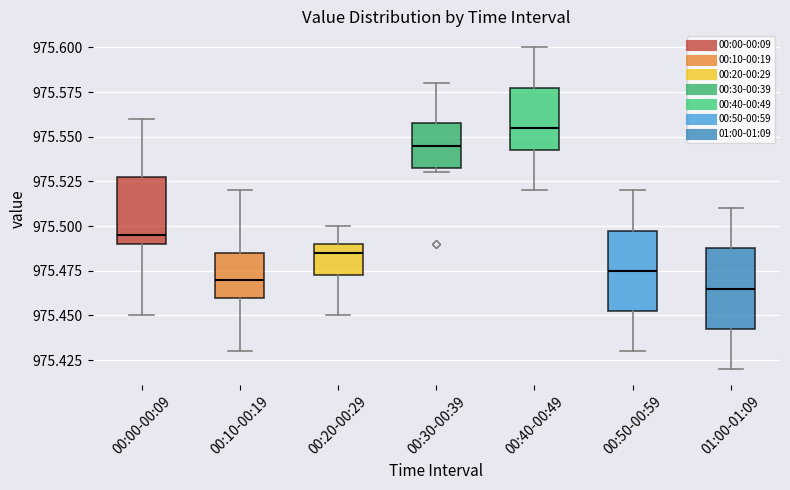

Reading left to right, transcribe this box plot: for each box, give where its median line is, the range the box spans, and where its two whiskers end, as read against the y-axis. The values are not printed on the chart, so give them approximately, as read against the axis.

00:00-00:09: median 975.495, box 975.490 to 975.530, whiskers 975.450 to 975.560
00:10-00:19: median 975.470, box 975.460 to 975.485, whiskers 975.430 to 975.520
00:20-00:29: median 975.485, box 975.475 to 975.490, whiskers 975.450 to 975.500
00:30-00:39: median 975.545, box 975.535 to 975.560, whiskers 975.530 to 975.580
00:40-00:49: median 975.555, box 975.545 to 975.580, whiskers 975.520 to 975.600
00:50-00:59: median 975.475, box 975.455 to 975.500, whiskers 975.430 to 975.520
01:00-01:09: median 975.465, box 975.445 to 975.490, whiskers 975.420 to 975.510